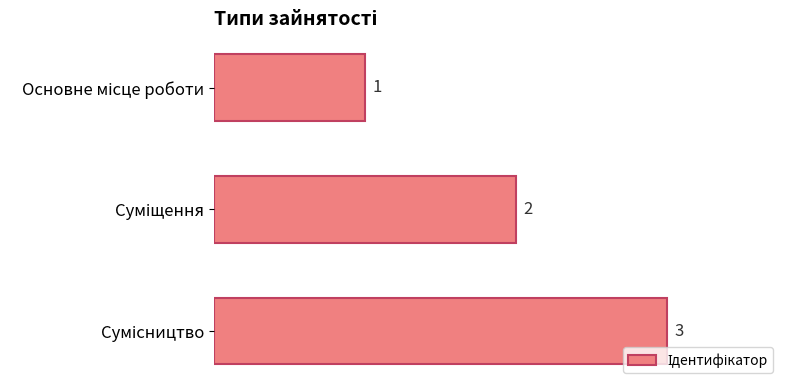

What is the value of the 2nd bar from the top?

2